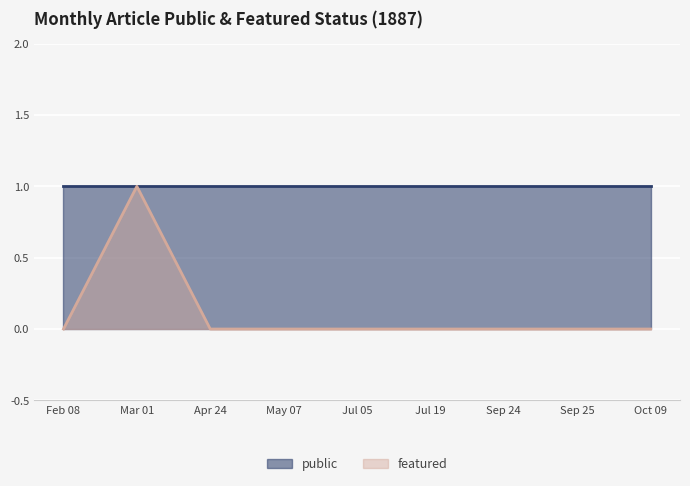

List the labels in order of public value, largest first.

09-10-1887, 25-09-1887, 19-07-1887, 05-07-1887, 01-03-1887, 08-02-1887, 24-04-1887, 24-09-1887, 07-05-1887